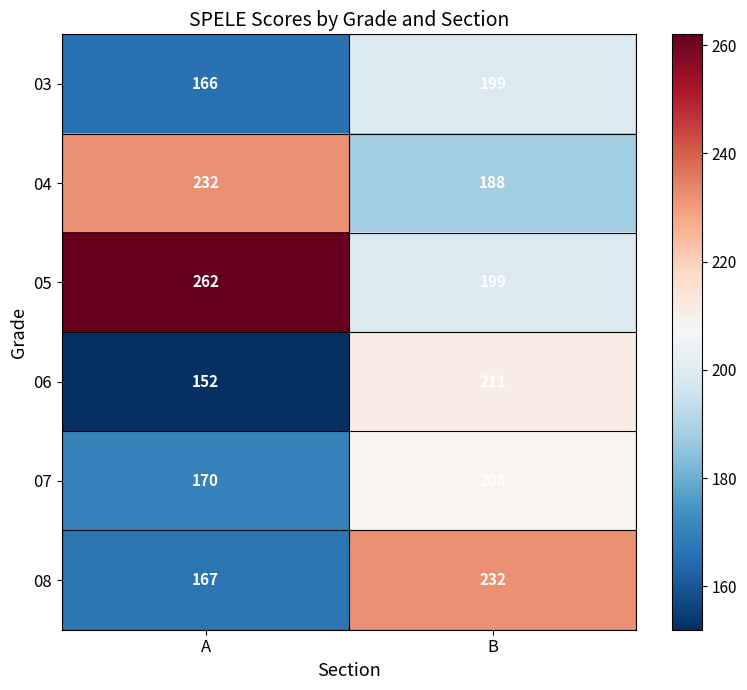

What is the maximum value shown in the chart?

262